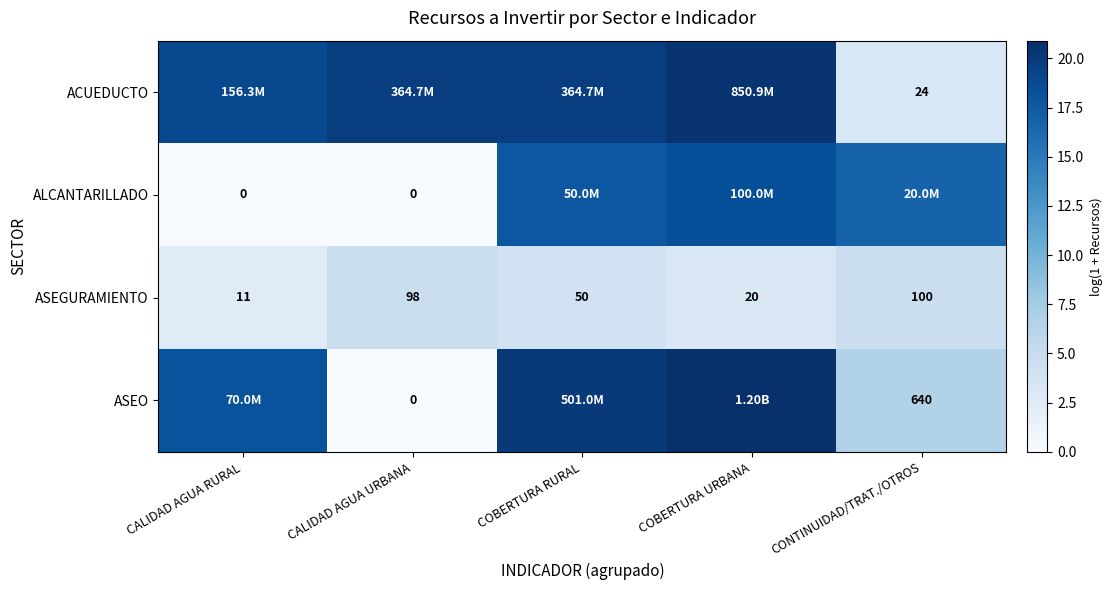

List the labels in order of ASEGURAMIENTO value, smallest first.

CALIDAD AGUA RURAL, COBERTURA URBANA, COBERTURA RURAL, CALIDAD AGUA URBANA, CONTINUIDAD/TRAT./OTROS